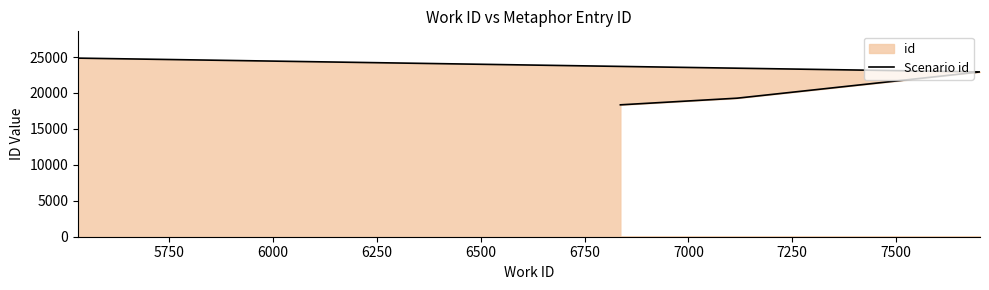

What is the difference between the maximum and second lowest values?

5575